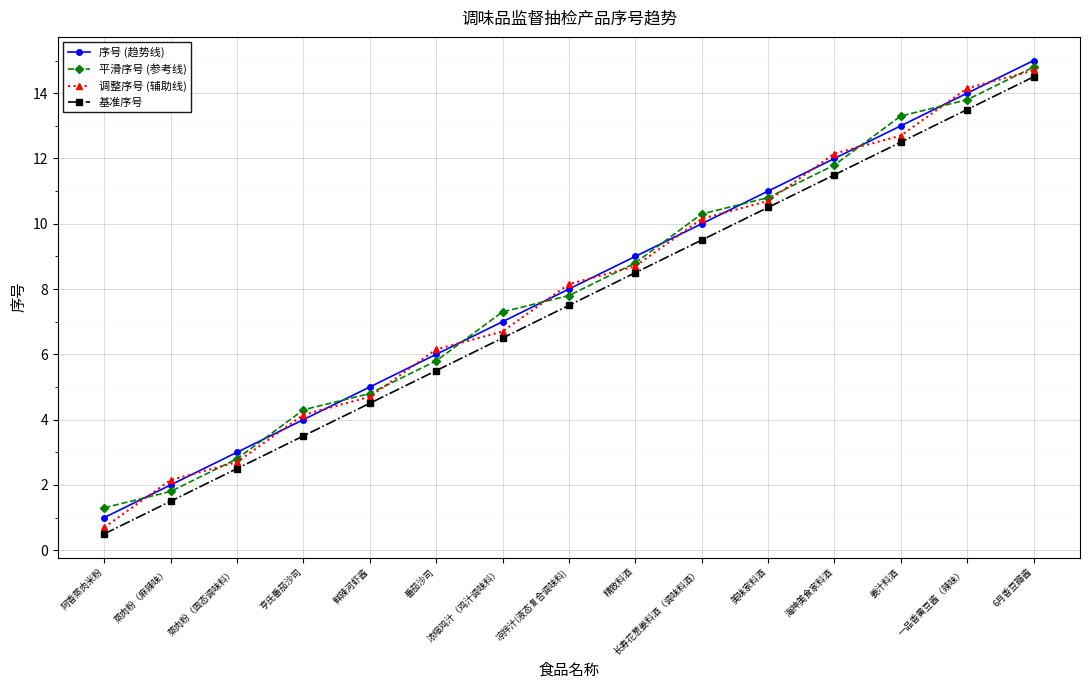

True or false: 基准序号 and 平滑序号 (参考线) intersect in this chart.

False